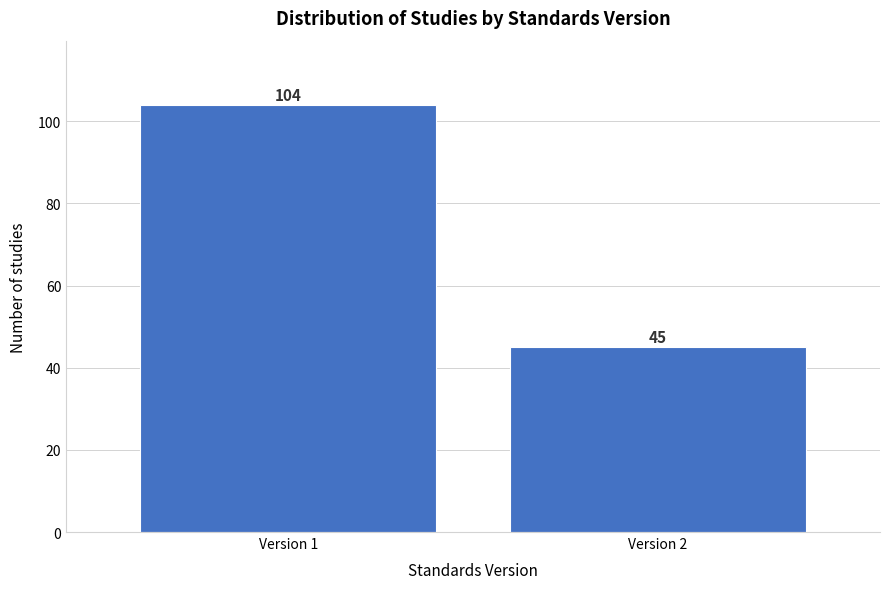

Reading left to right, list all the values displayed in this chart.

Version 1=104	Version 2=45